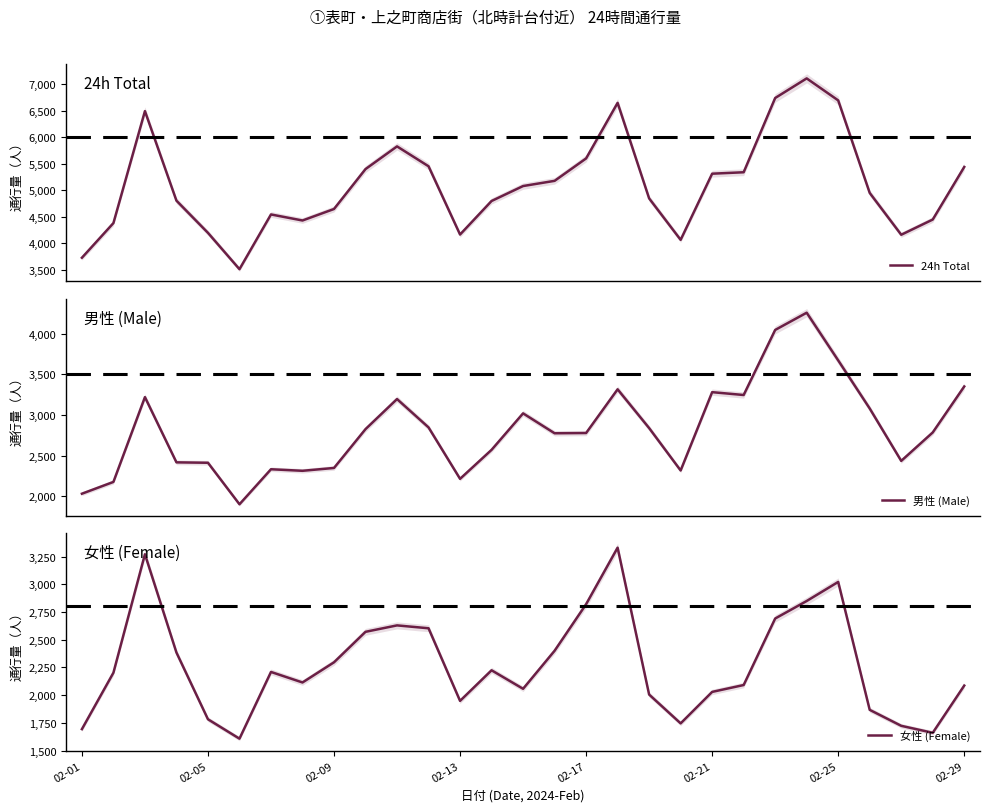

What is the highest value of the 男性 (Male) series?

4258